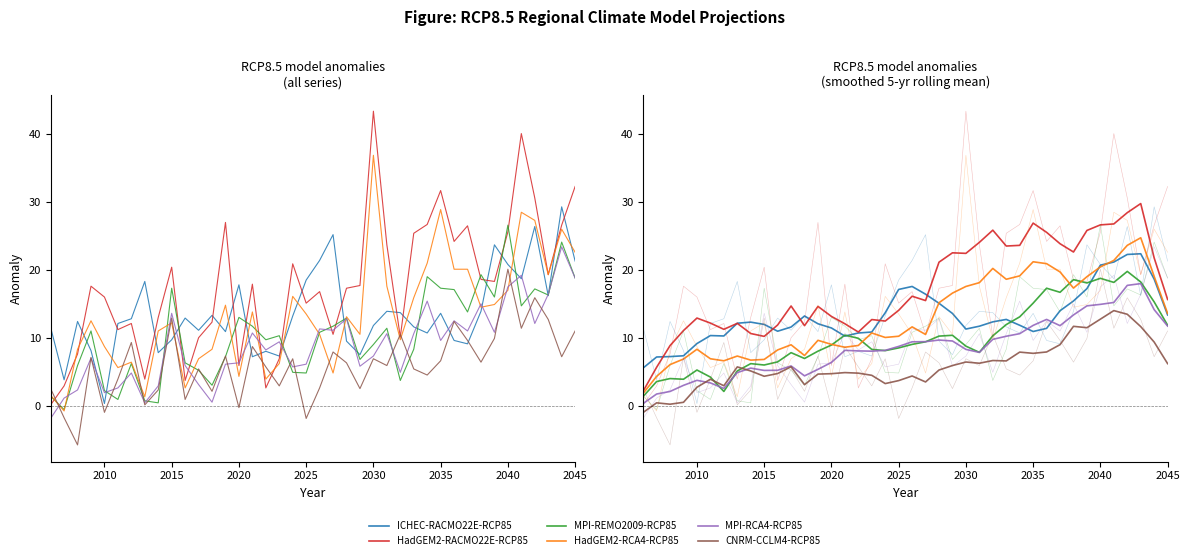

The value of HadGEM2-RCA4-RCP85 at 2030 is 4.7. True or false?

False